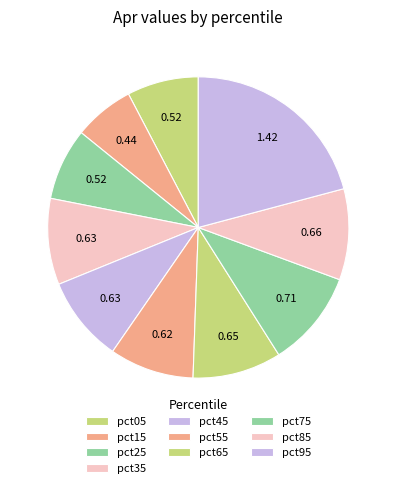

True or false: pct15 accounts for 17% of the total.

False